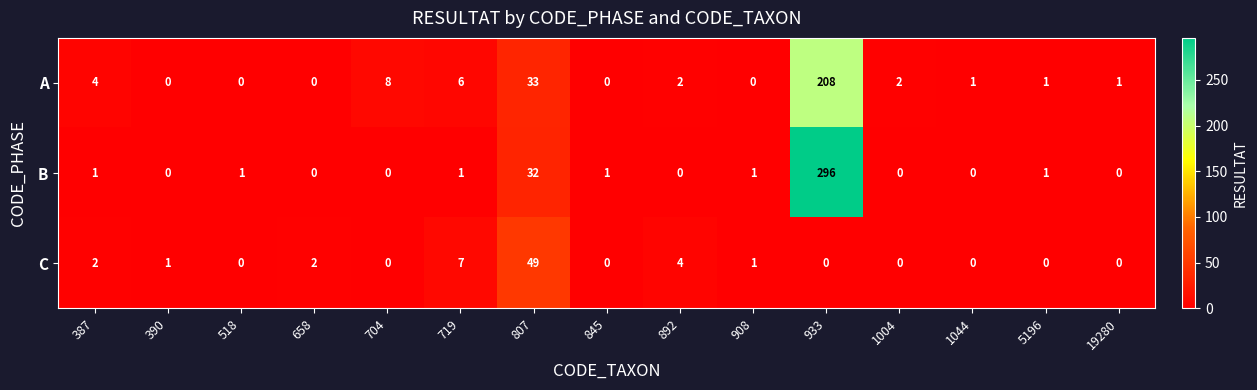

The value of A at 387 is 1. True or false?

False